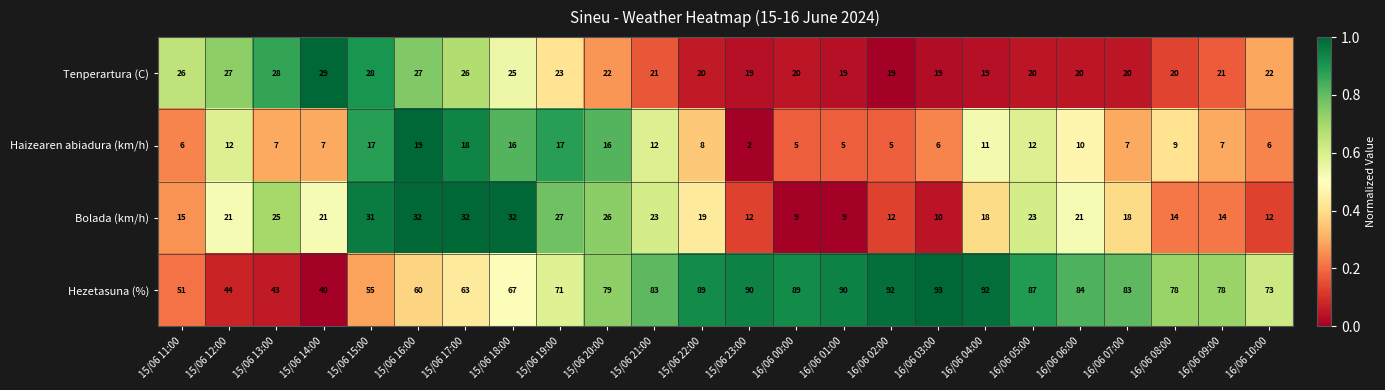

The Hezetasuna (%) series shows 117 at 16/06 06:00. True or false?

False